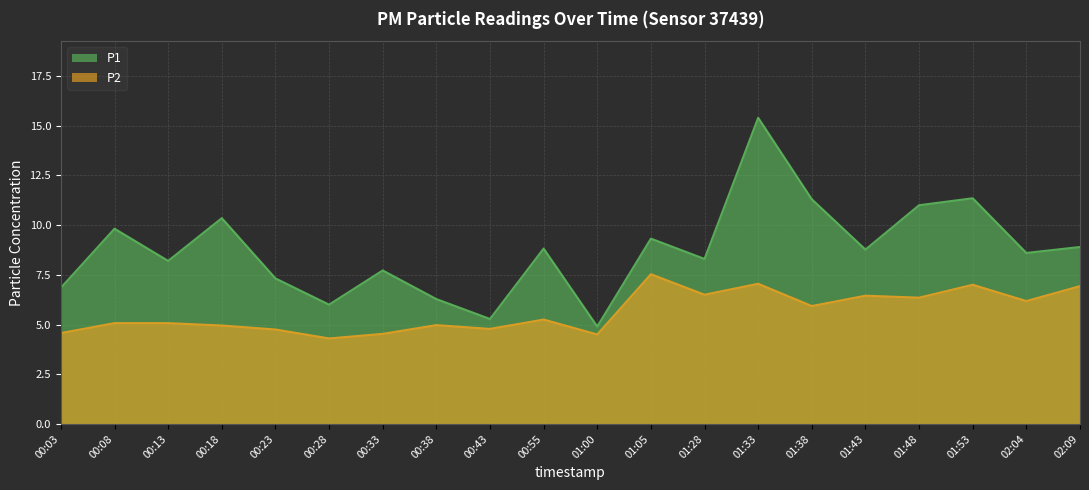

Is the value of P1 at 01:43 greater than the value of P2 at 01:43?

Yes